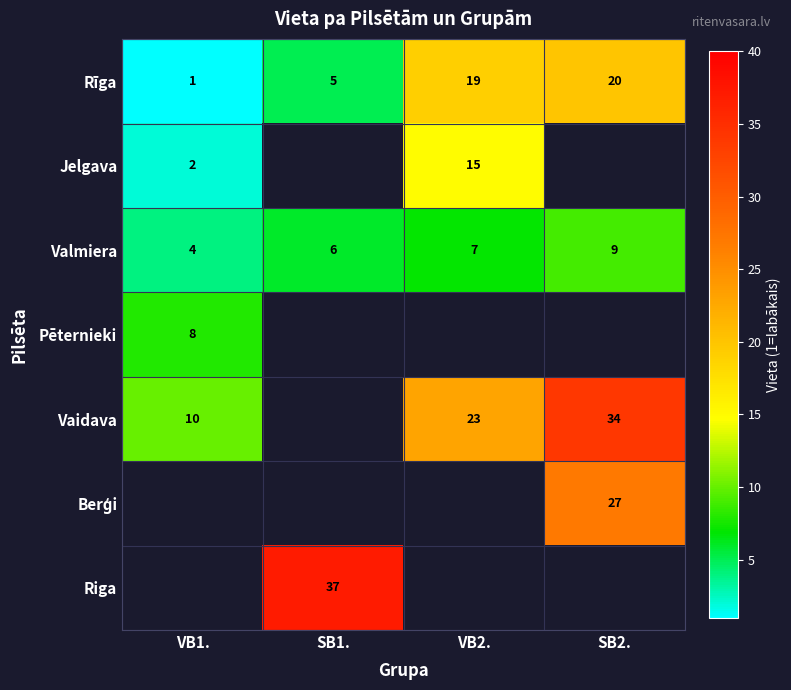

What is the difference between the maximum and minimum values in the Rīga series?

19